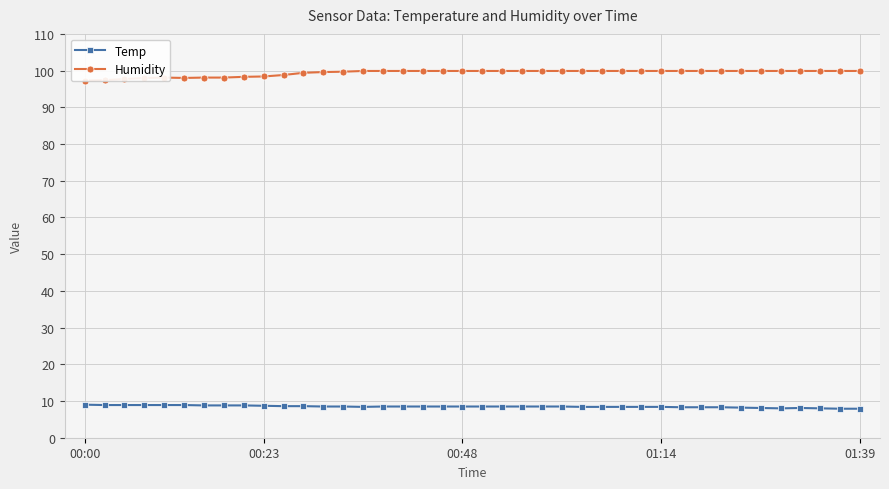

At which category is the sum across all series the highest?

15